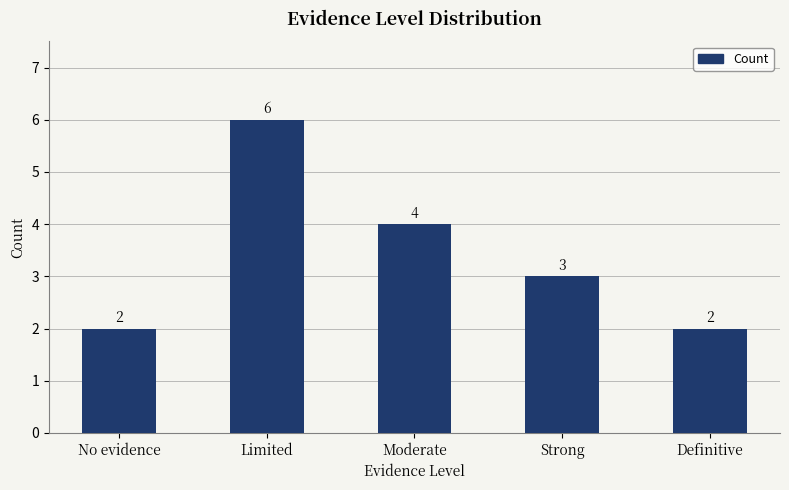

True or false: the data shows 1 at Definitive.

False